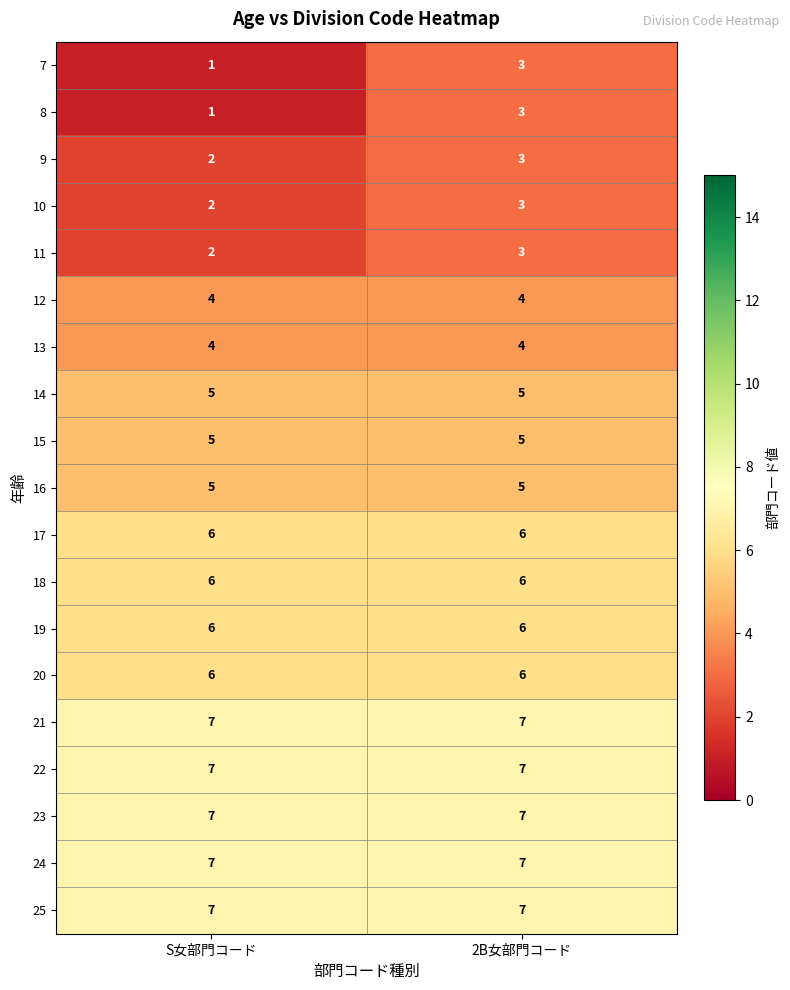

What is the sum of all 19 values?

12